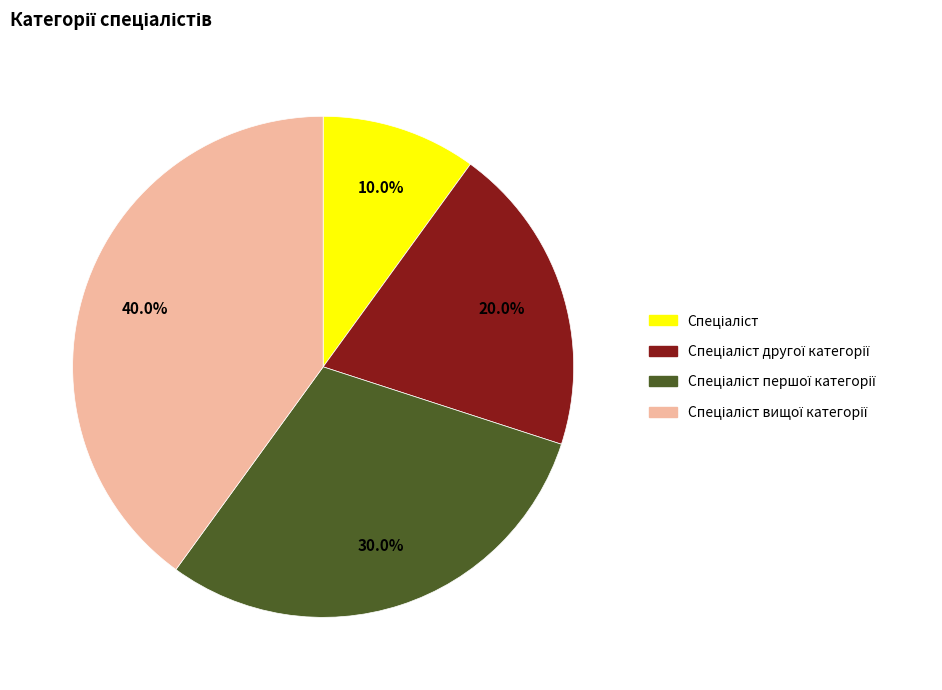

Is there any slice that represents more than half of the pie?

No